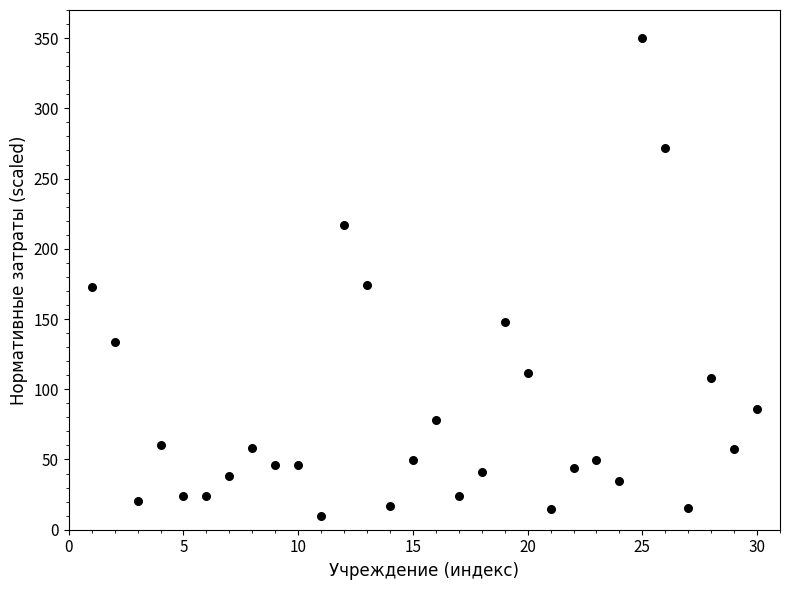

What is the range of X values (max minus min)?

29.0